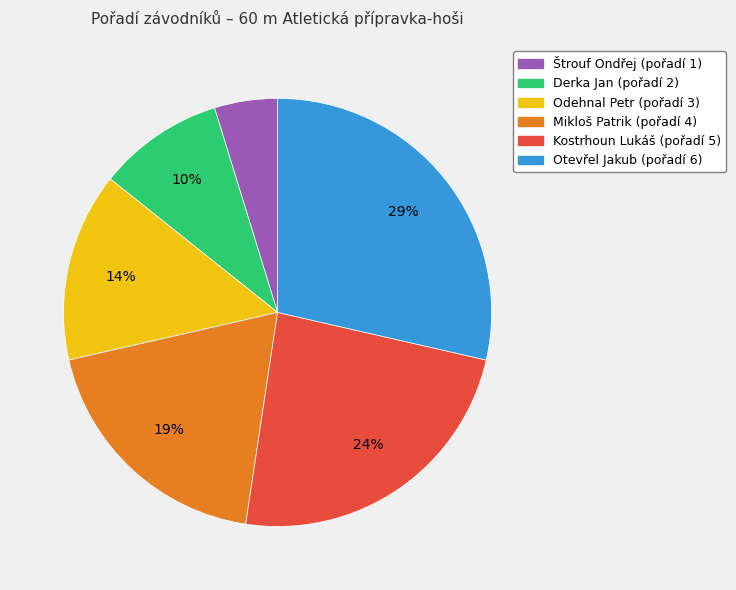

Between Mikloš Patrik and Derka Jan, which is larger?

Mikloš Patrik